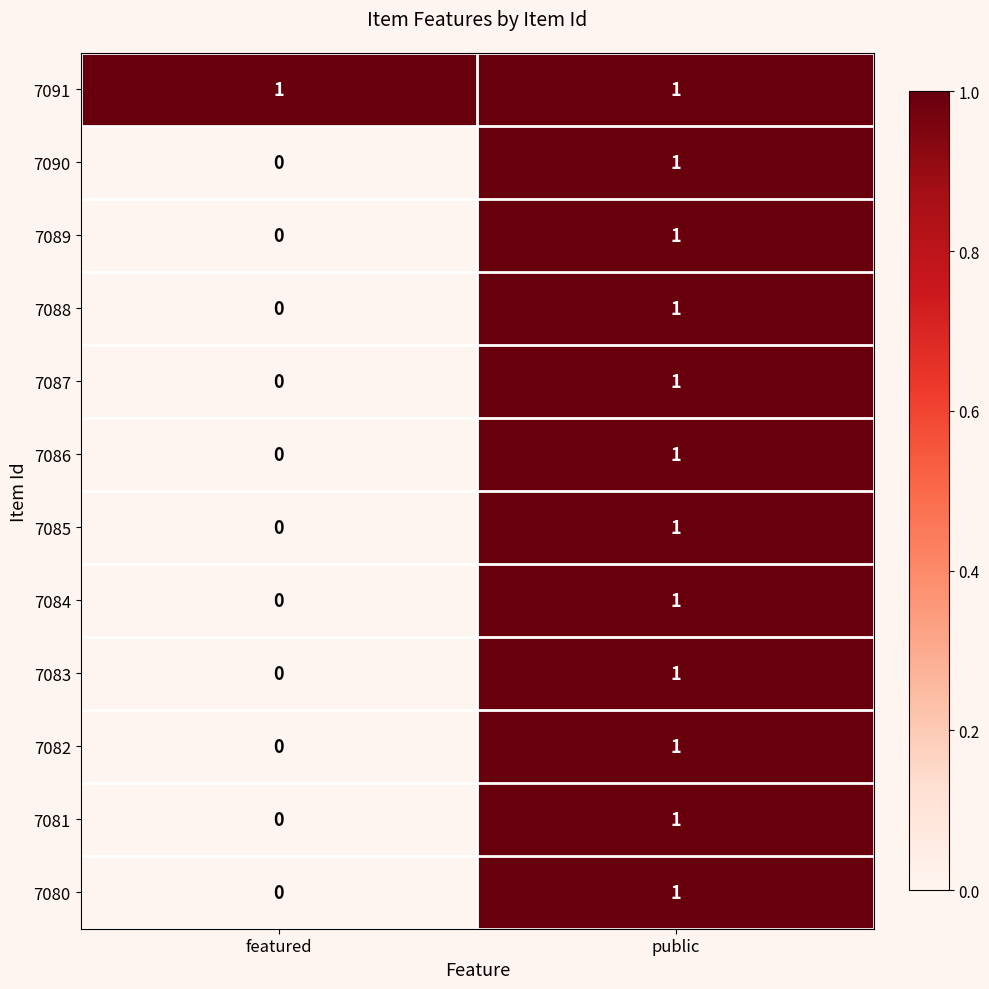

At which category is the sum across all series the highest?

public